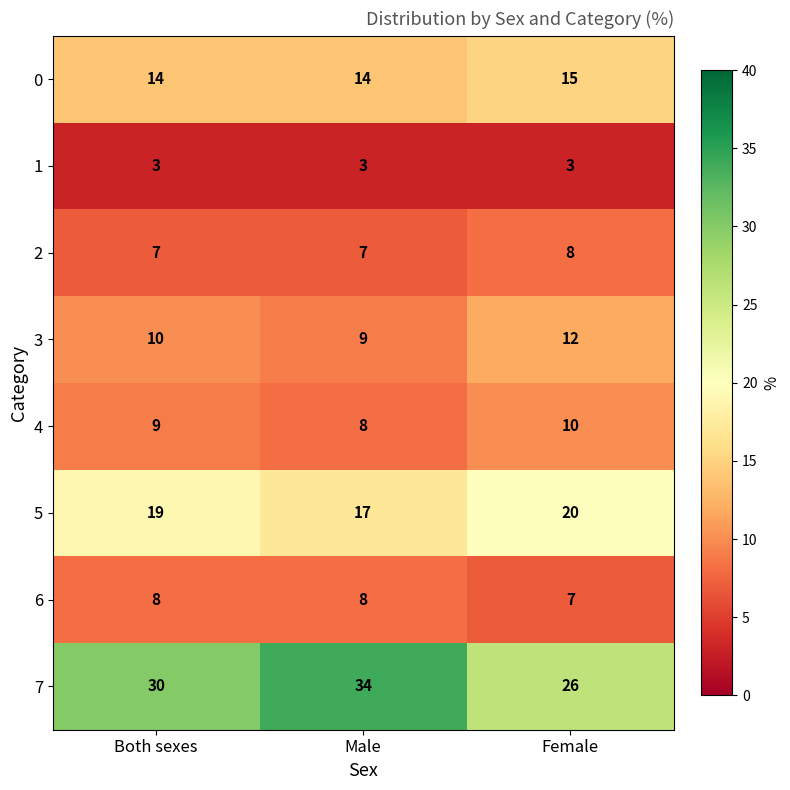

At which label is 7 closest to 30?

Both sexes